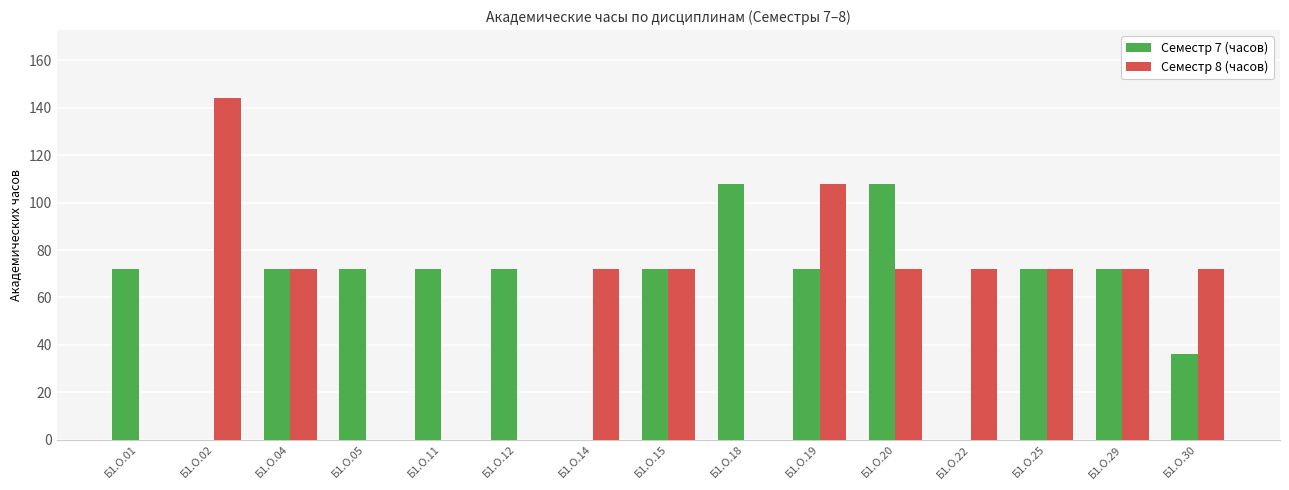

What is the sum of all Семестр 8 (часов) values?

828